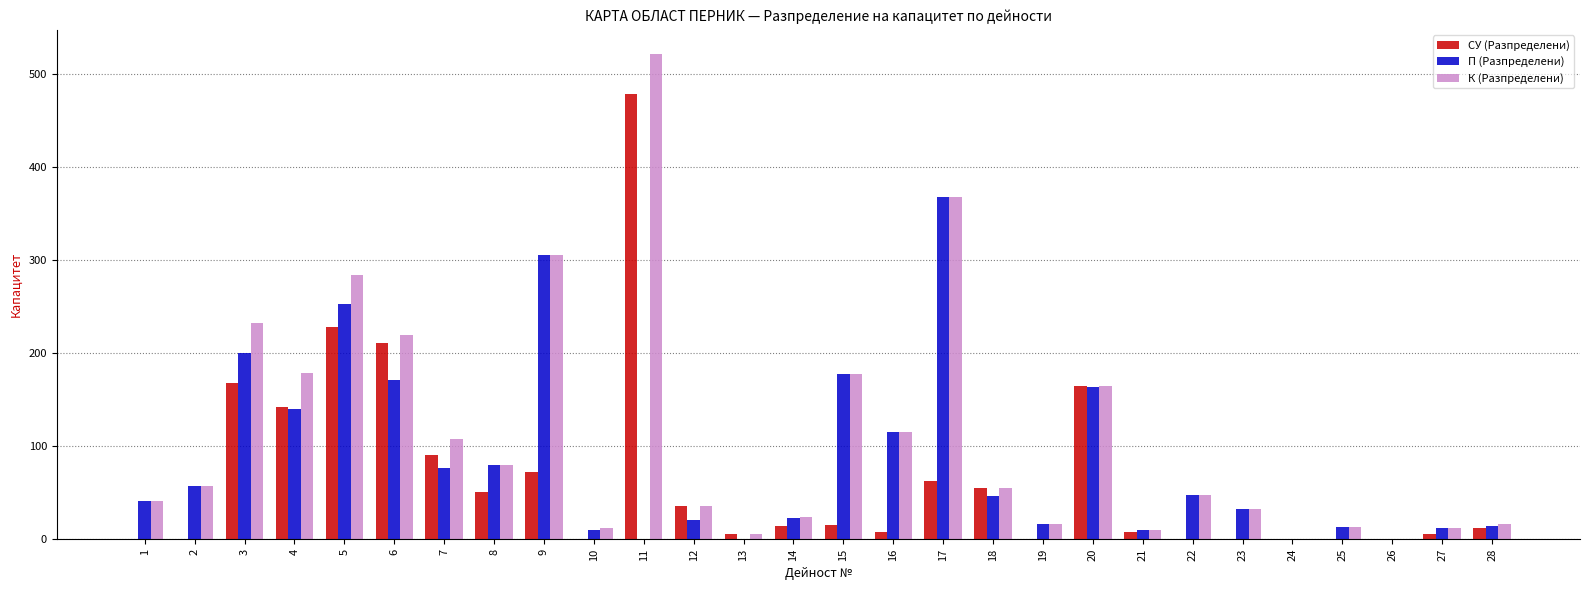

Is the value of К (Разпределени) at 21 greater than the value of СУ (Разпределени) at 26?

Yes